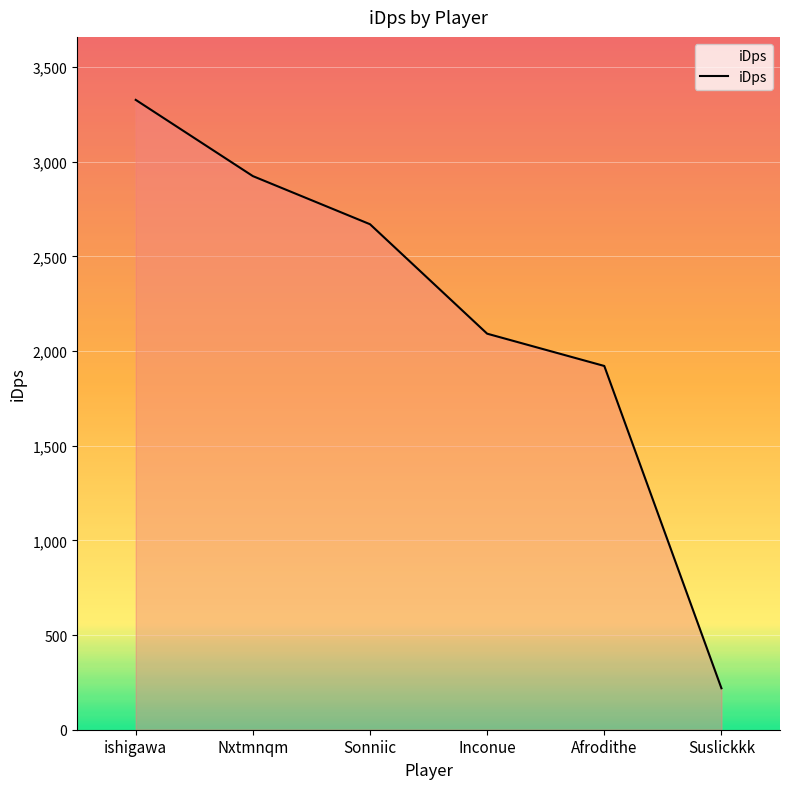

List the labels in order of value, largest first.

ishigawa, Nxtmnqm, Sonniic, Inconue, Afrodithe, Suslickkk